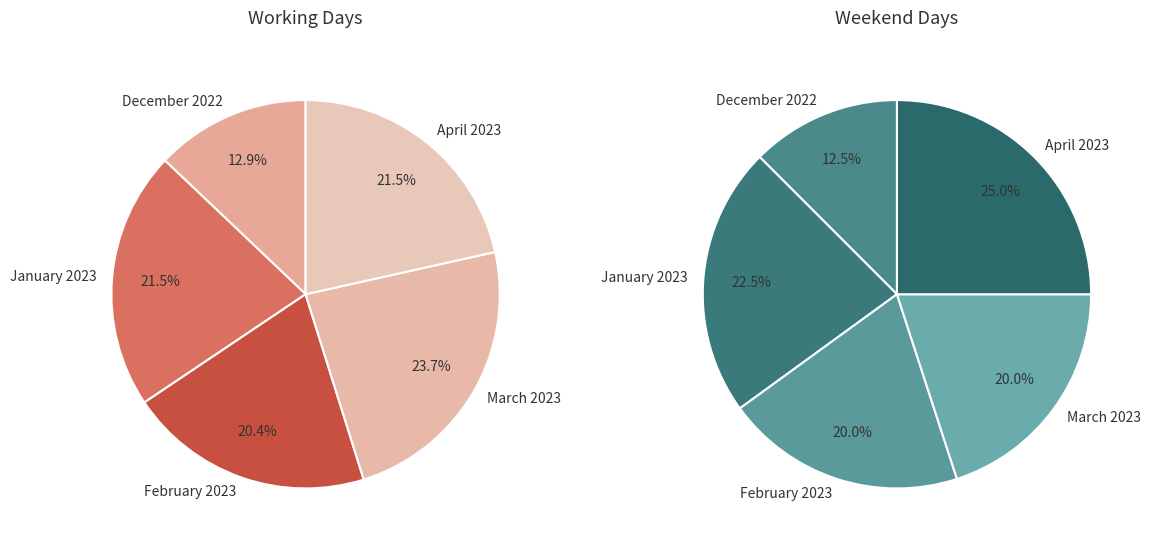

How many slices are in this pie chart?

5